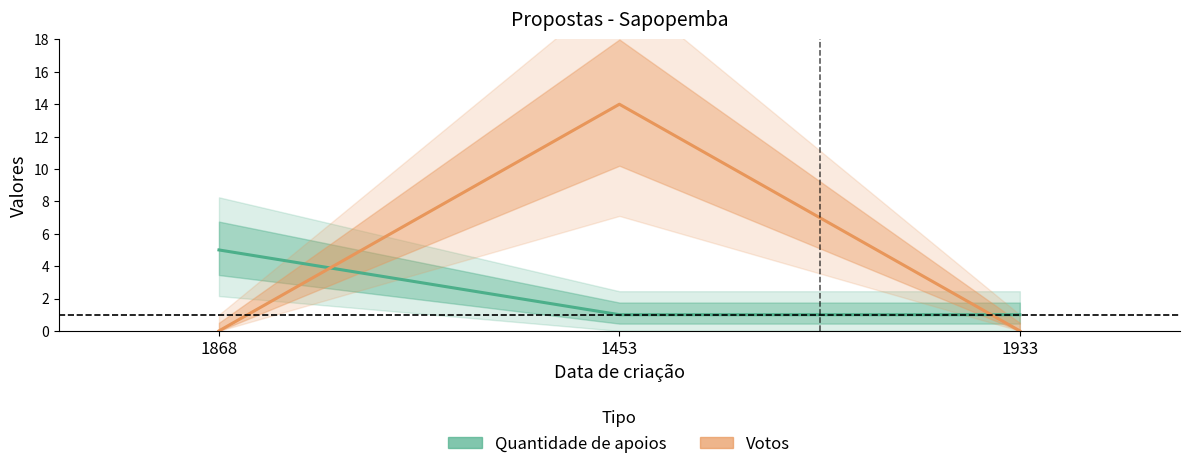

What is the spread (max minus min) of values at 1933?

1